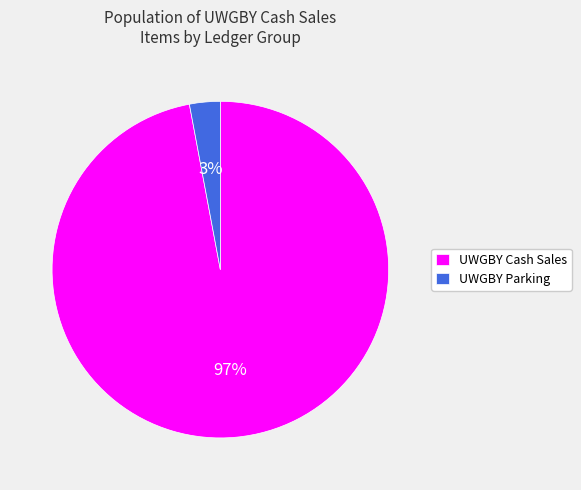

Does any single category account for the majority?

Yes